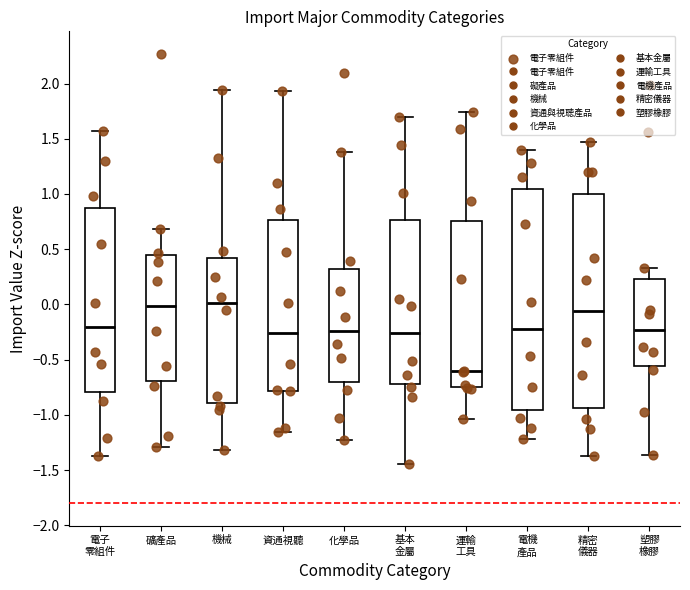

Where does the lower whisker of the box for 基本 金屬 end on the y-axis? The values are not printed on the chart, so give them approximately, as read against the axis.

-1.45